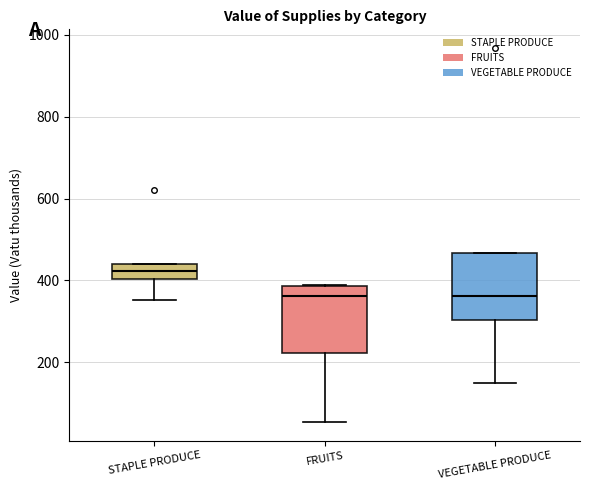

Reading left to right, read every box against the y-axis: the position of its median line, the range the box covers, and the ends of its whiskers. The values are not printed on the chart, so give them approximately, as read against the axis.

STAPLE PRODUCE: median 420, box 400 to 440, whiskers 360 to 440
FRUITS: median 360, box 220 to 380, whiskers 60 to 380
VEGETABLE PRODUCE: median 360, box 300 to 460, whiskers 140 to 460